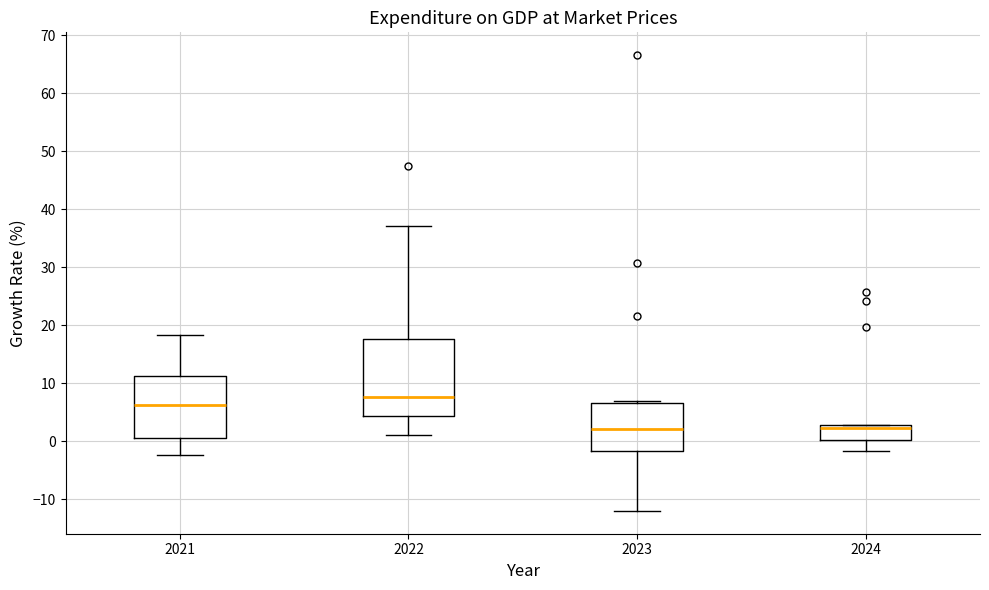

Where is the lower edge of the box at x = 2023 on the y-axis? The values are not printed on the chart, so give them approximately, as read against the axis.

-2